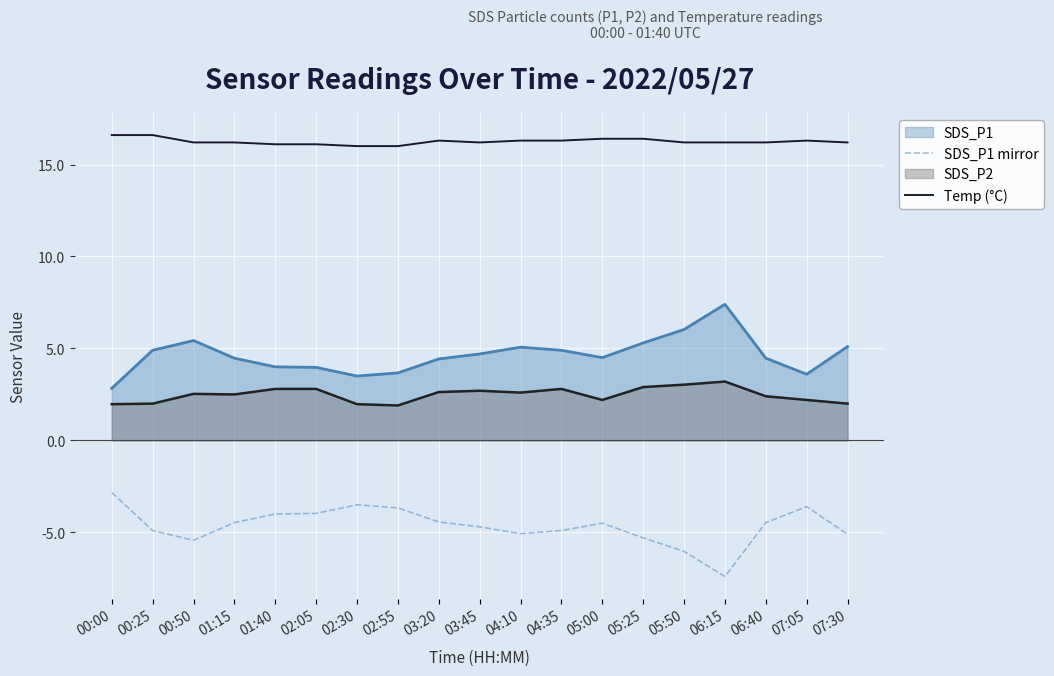

Is it true that Temp (°C) equals 21.5 at 02:55?

False